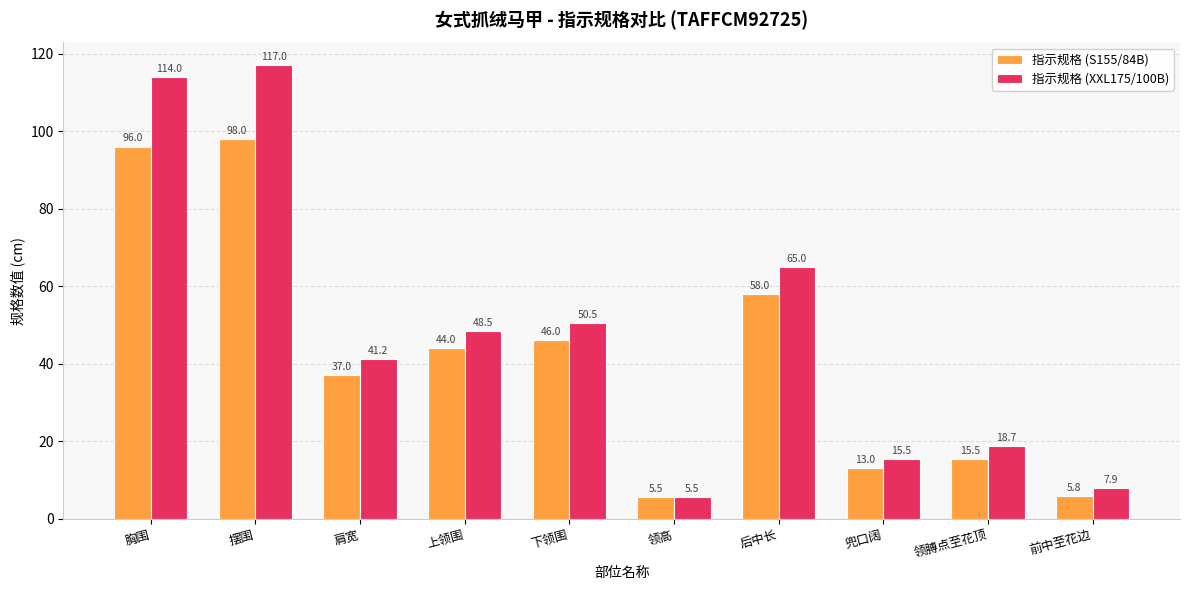

What is the value of the 指示规格 (S155/84B) bar at the 8th from the left?

13.0